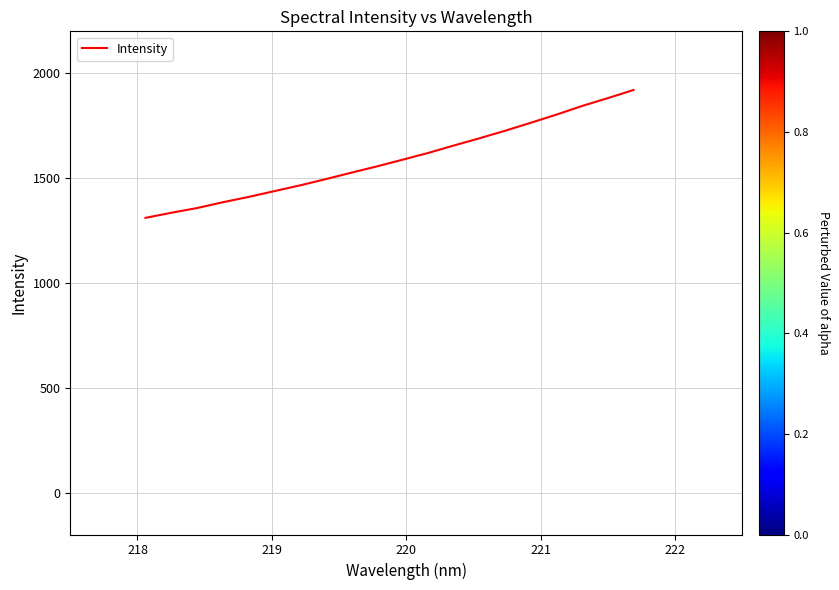

What is the difference between the maximum and minimum values?

609.8